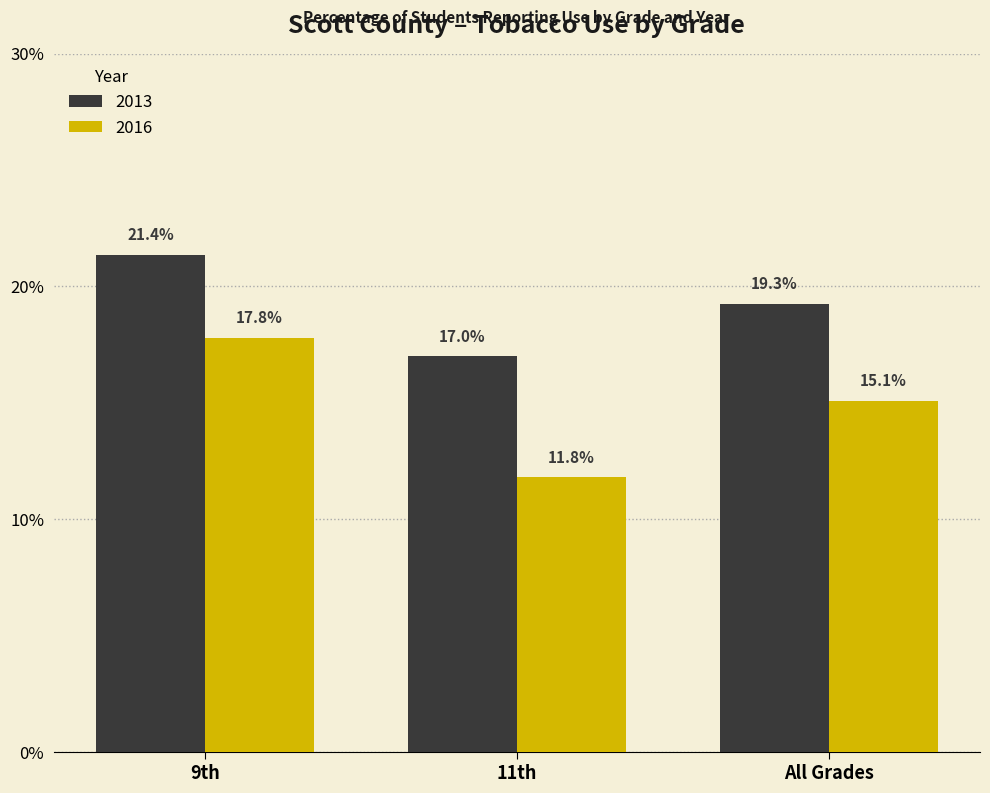

Are the bars grouped side by side (vs. stacked)?

Yes